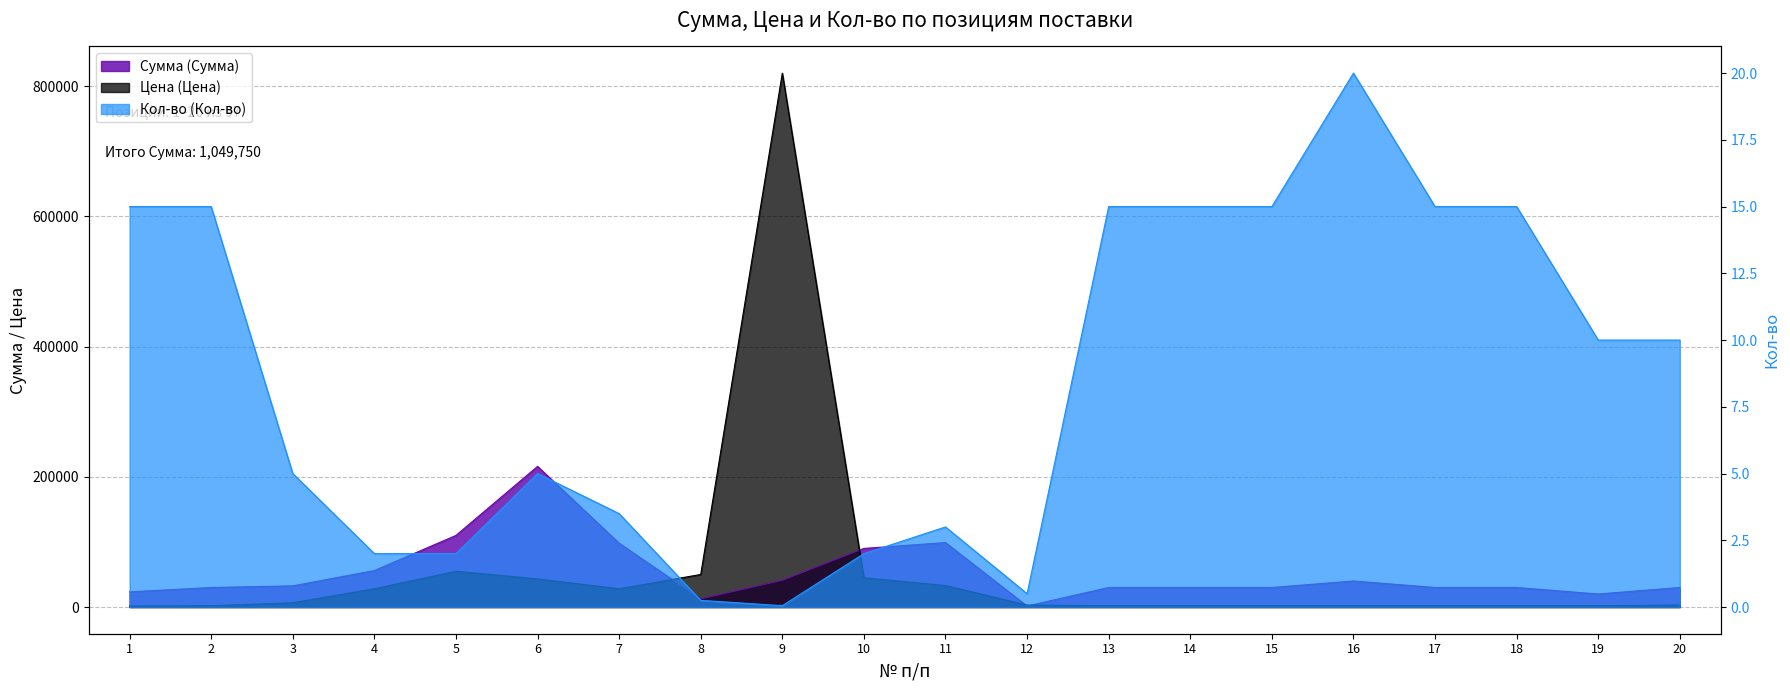

Is it true that Сумма (Сумма) equals 23250.0 at 1?

True